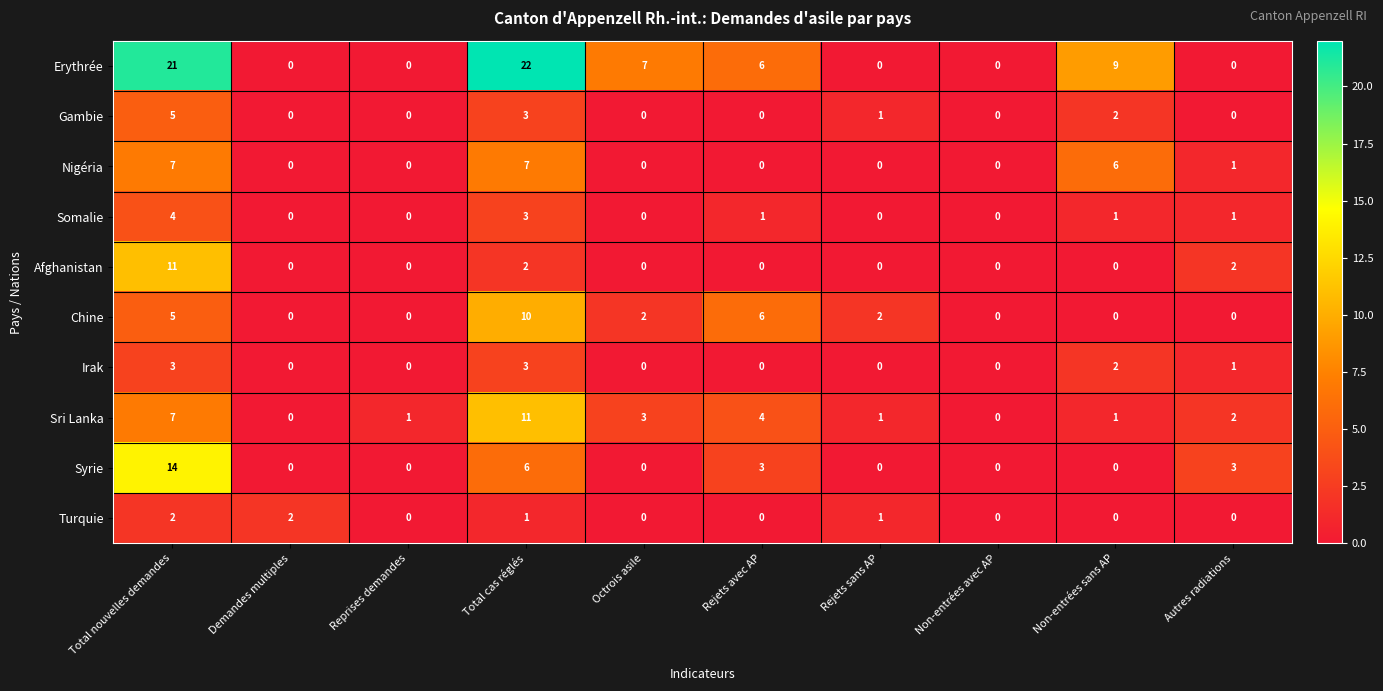

Is it true that Afghanistan equals 4 at Rejets avec AP?

False